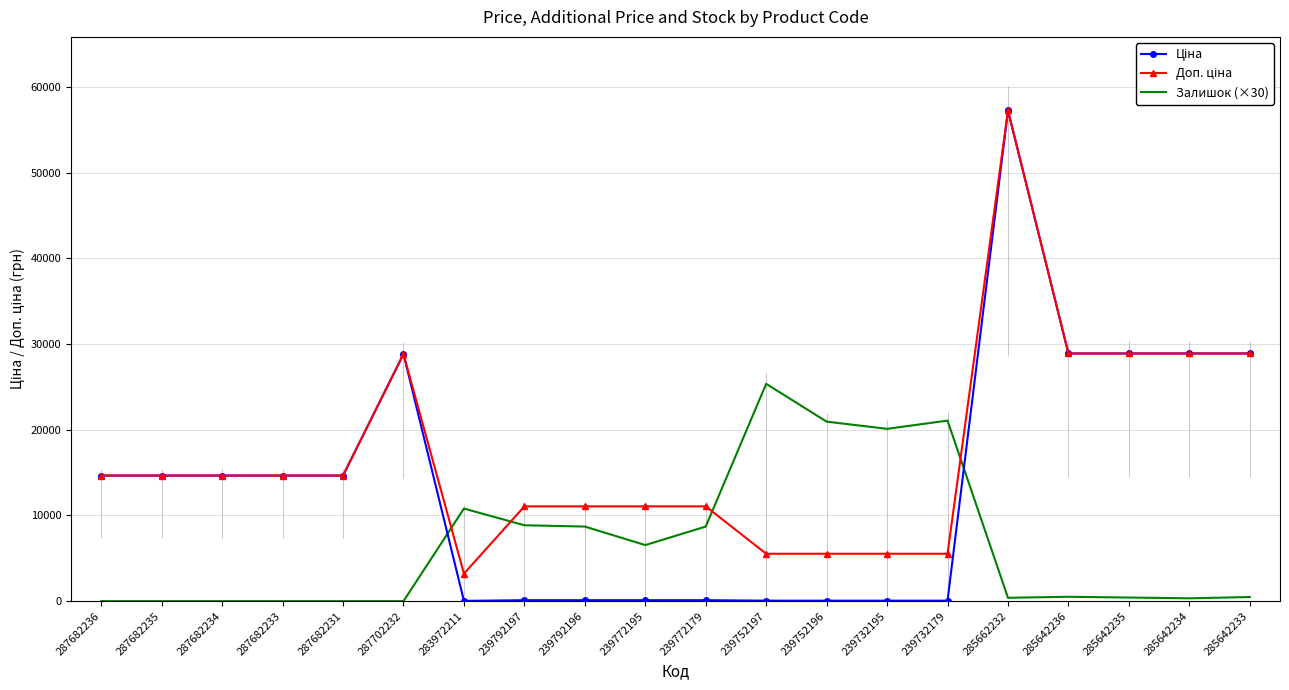

True or false: Ціна and Доп. ціна intersect in this chart.

False